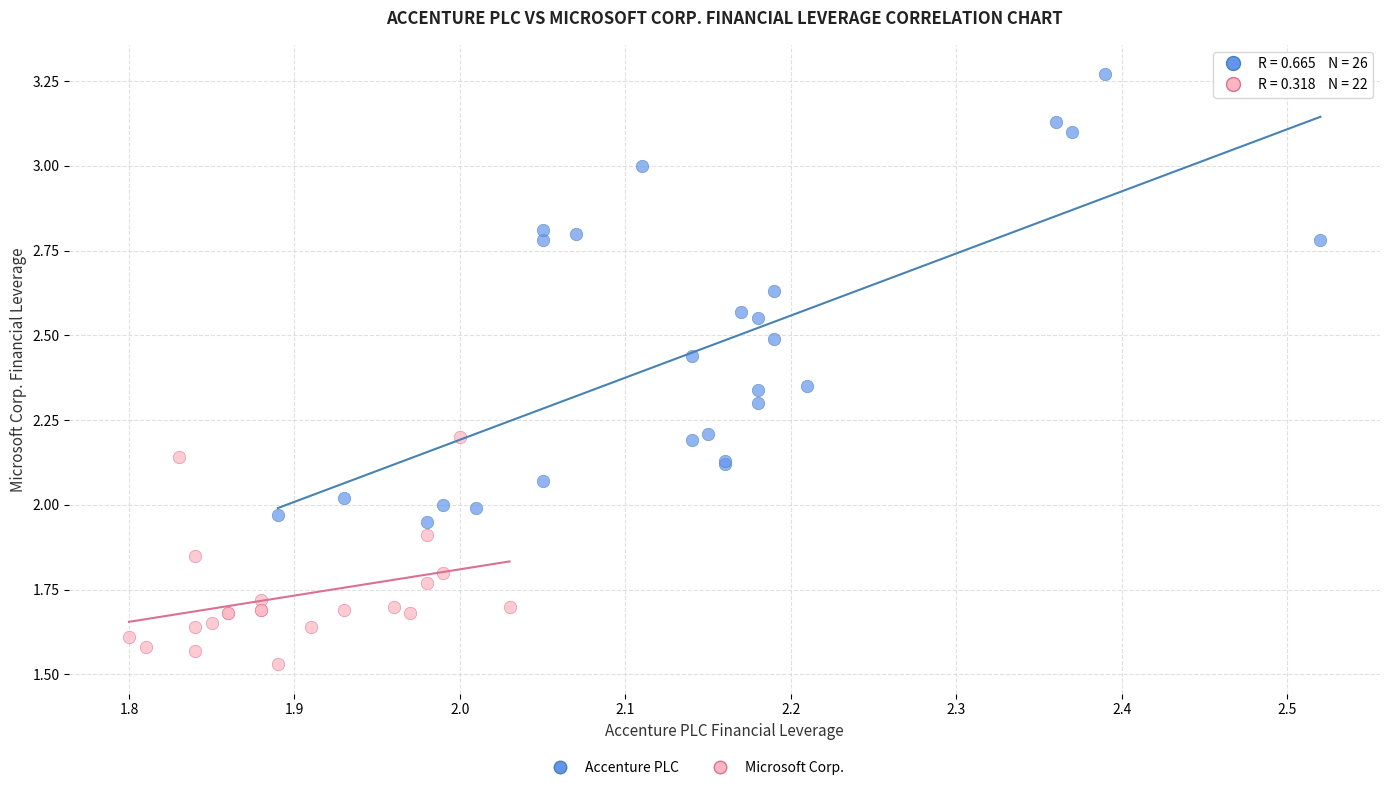

Which series contains the highest Y value?

Accenture PLC